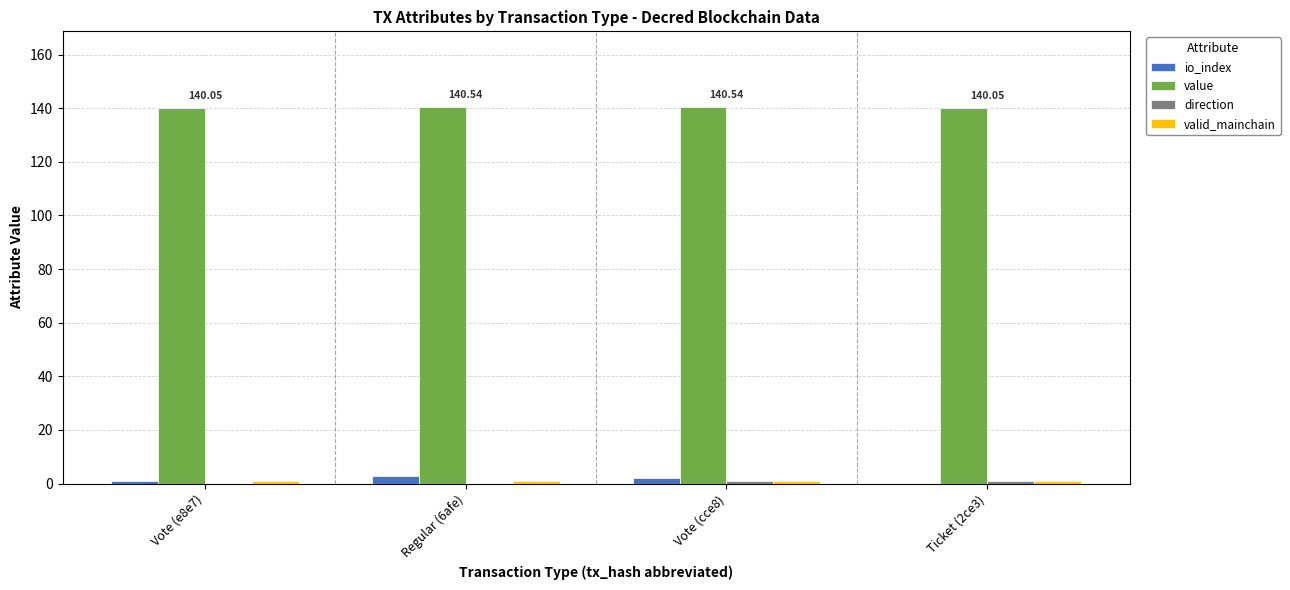

Where is value nearest to the value 140?

Vote (e8e7)